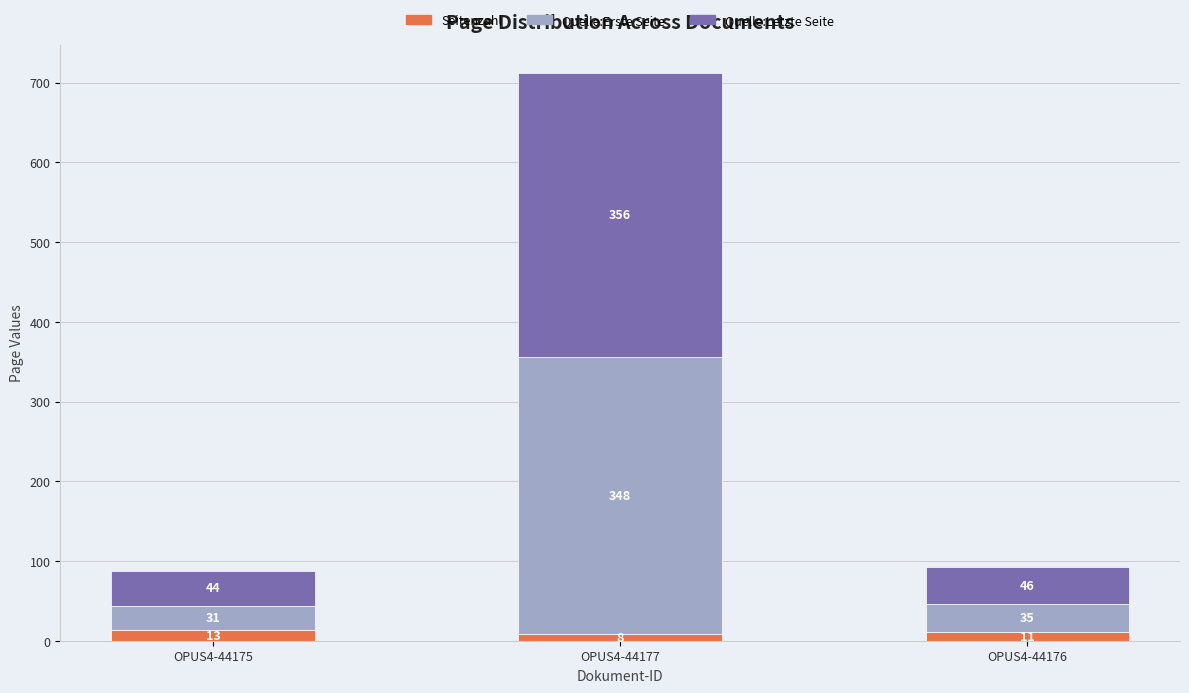

Read the Seitenzahl value at OPUS4-44177.

8